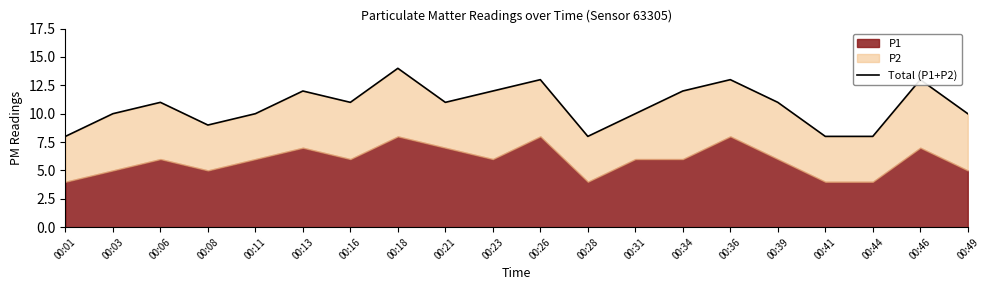

At which category does the data reach its first local peak?

00:06